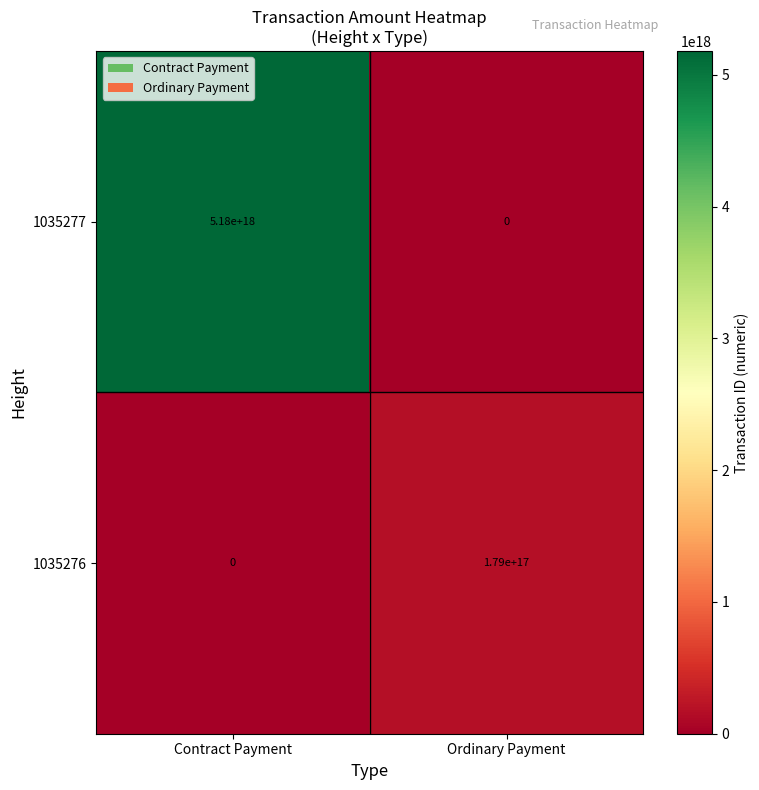

At which label is 1035277 closest to 2590000000000000000?

Contract Payment